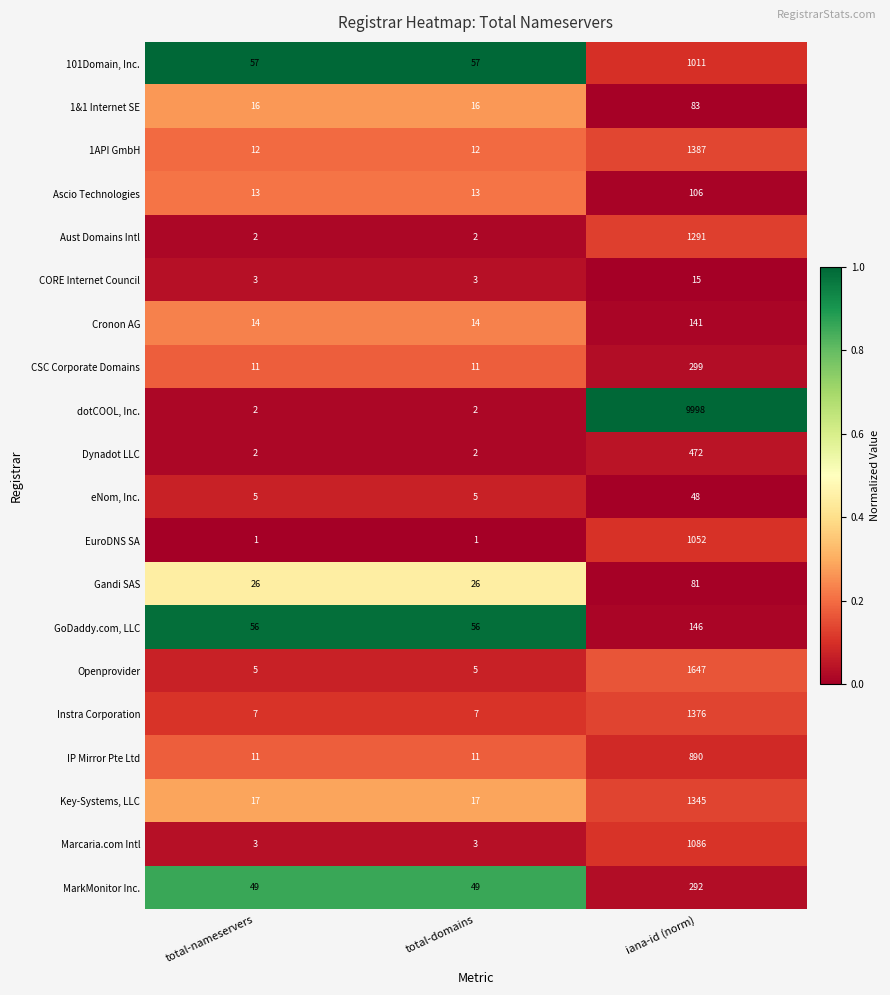

At which category is the sum across all series the highest?

iana-id (norm)